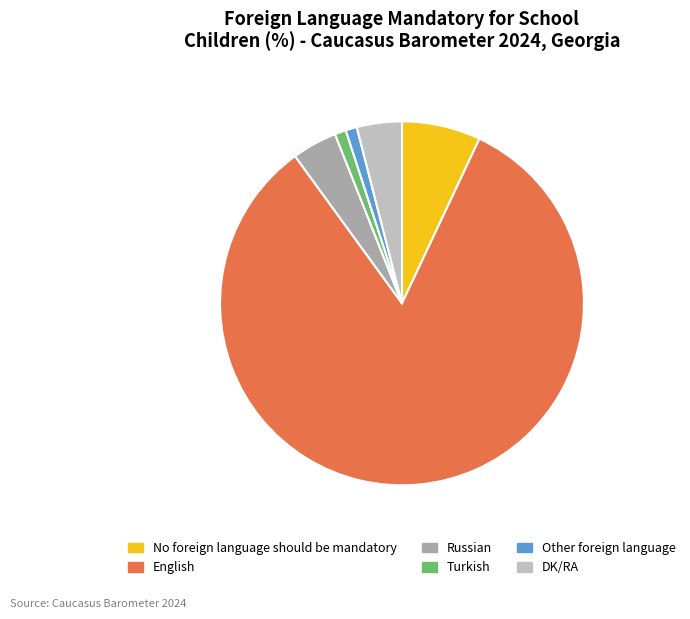

Is there a majority slice in this chart?

Yes